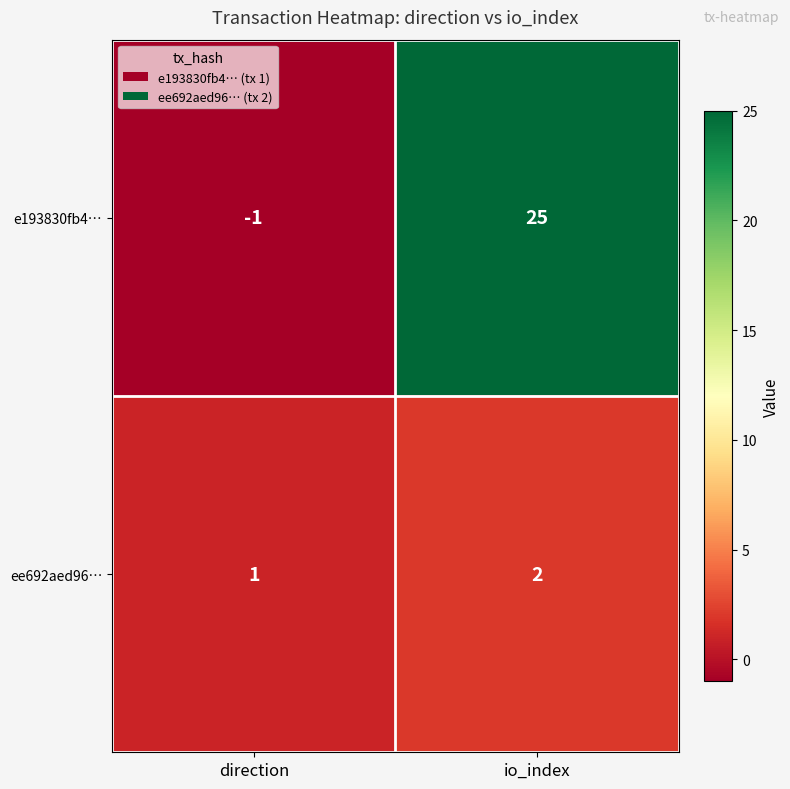

Which series has the largest total across all categories?

e193830fb4…